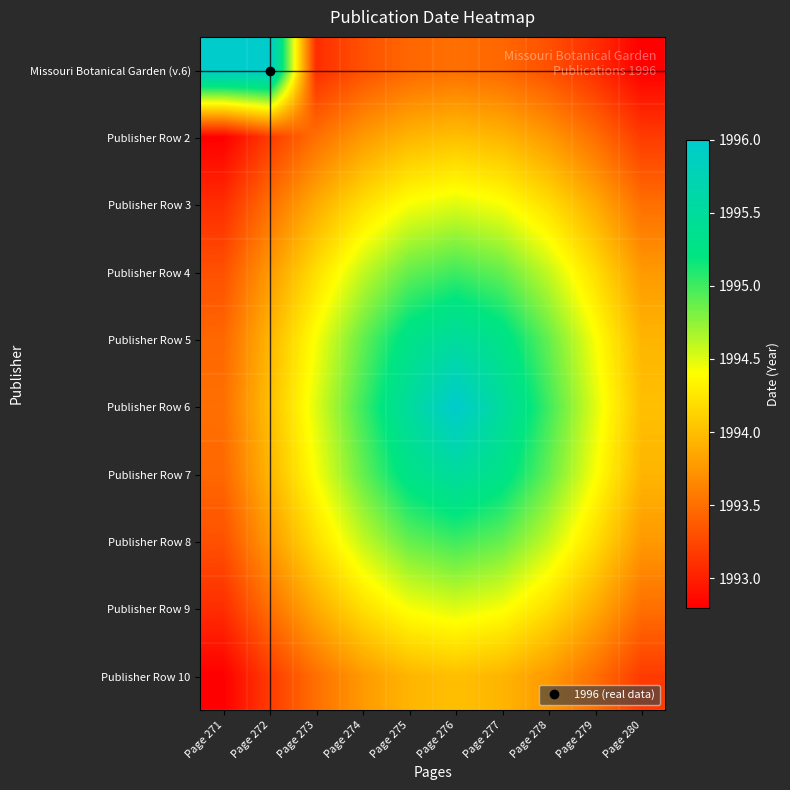

At which category is the sum across all series the highest?

Page 276